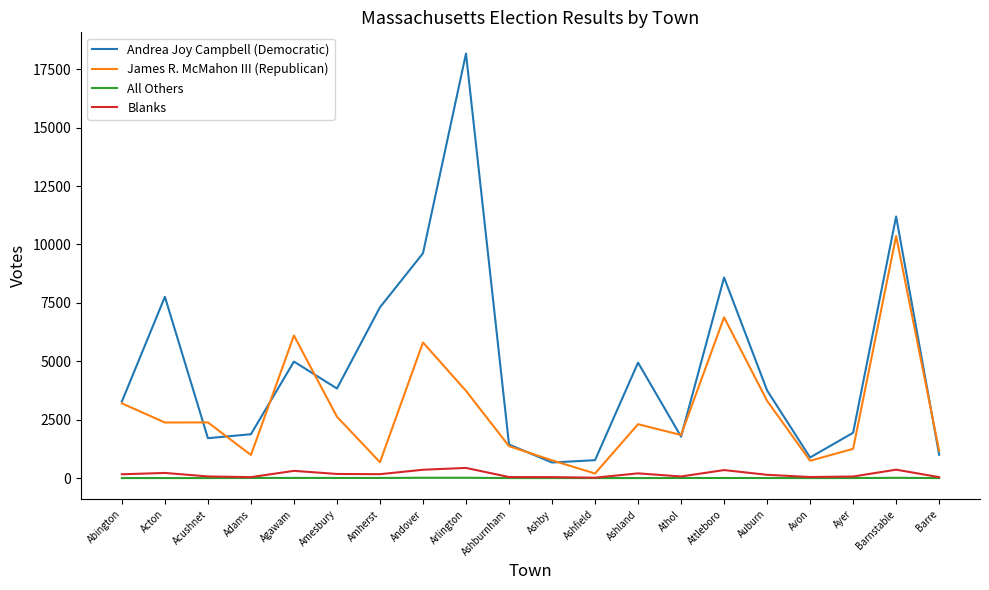

What position from the right is Amesbury?

15